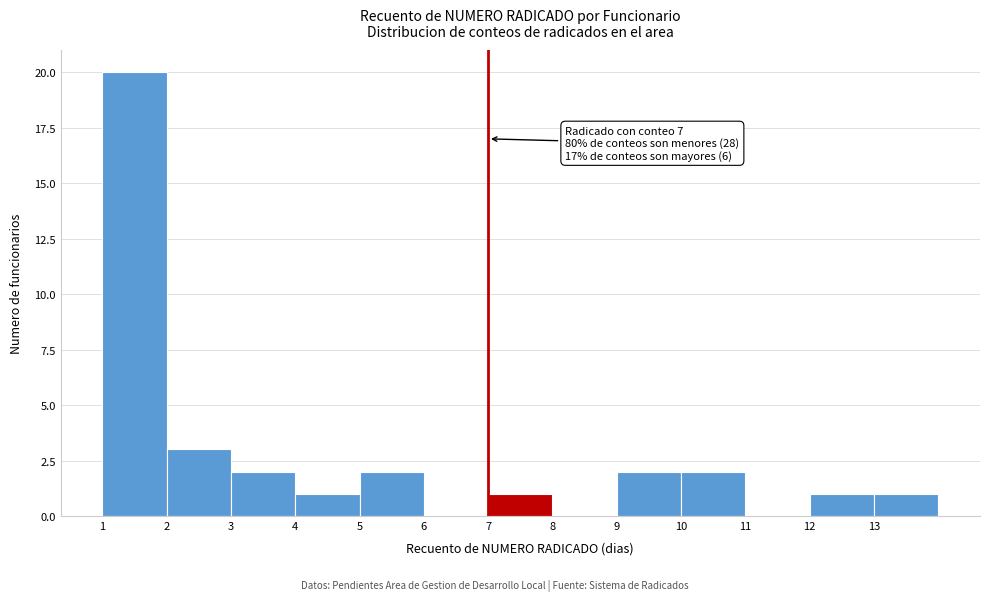

Over which range of the x-axis is the bar tallest?

1 to 2